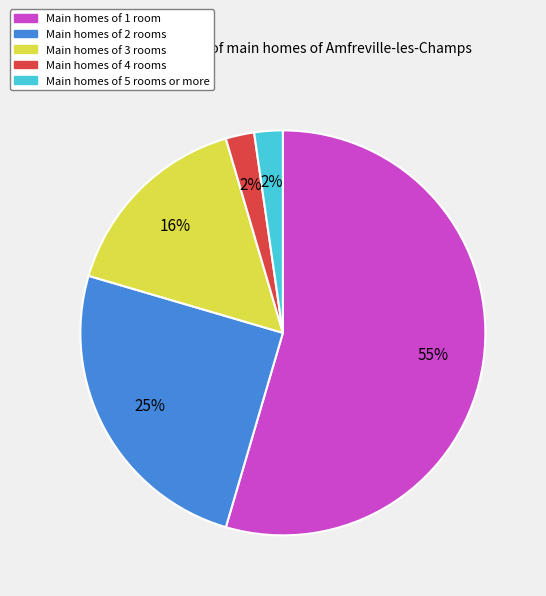

Count the number of slices in the pie.

5